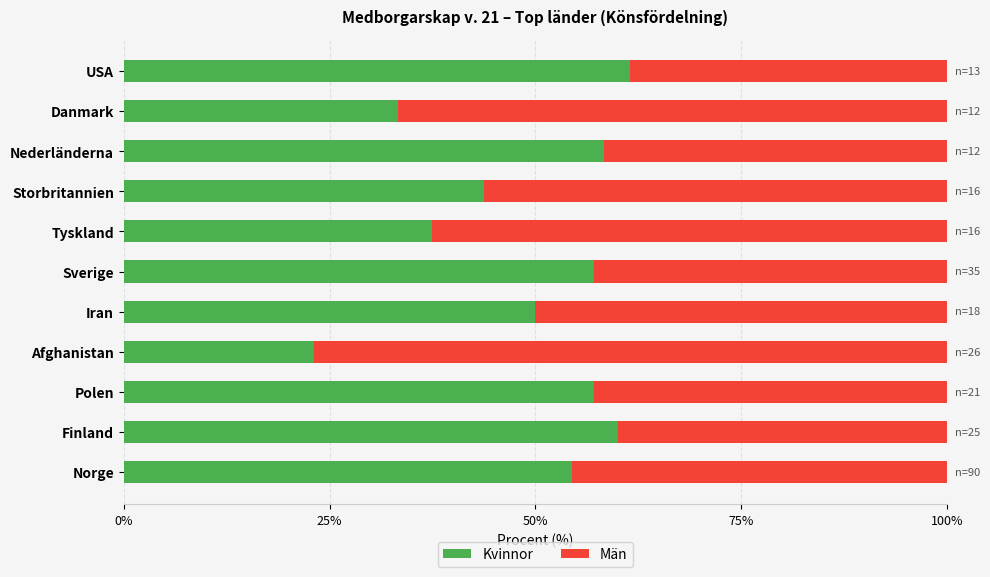

Count the number of categories in the chart.

11